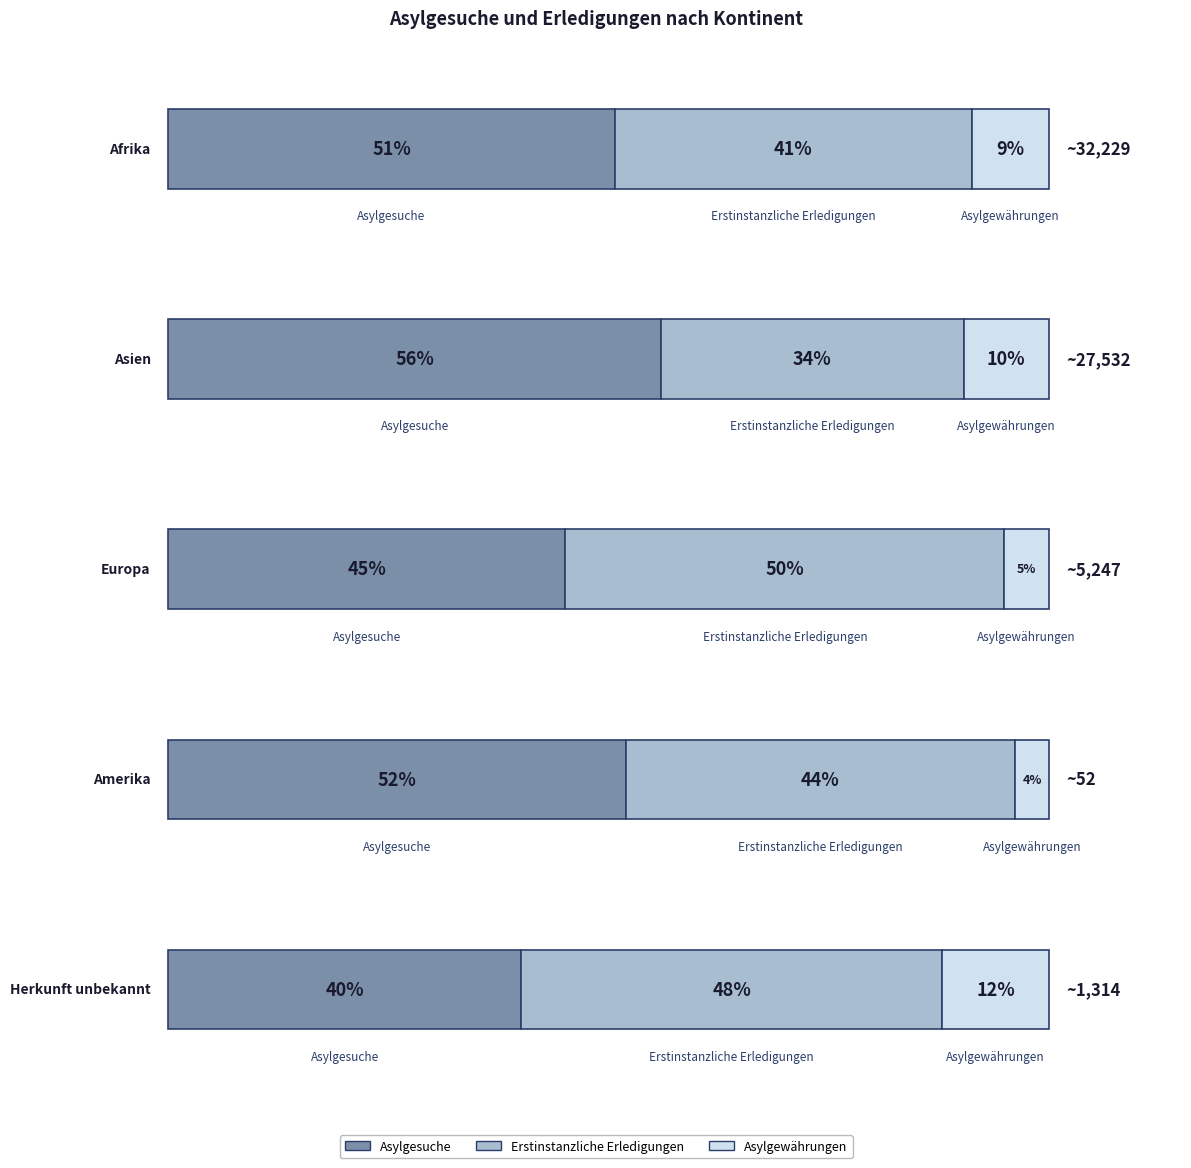

Is it true that Asylgewährungen equals 266 at Europa?

True